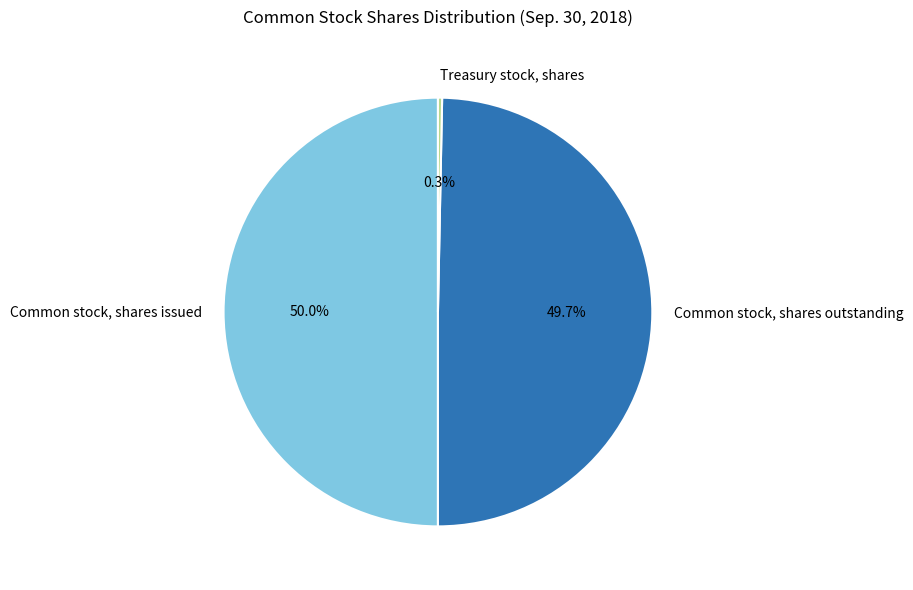

What percentage do Common stock, shares issued and Common stock, shares outstanding together represent?

99.7%